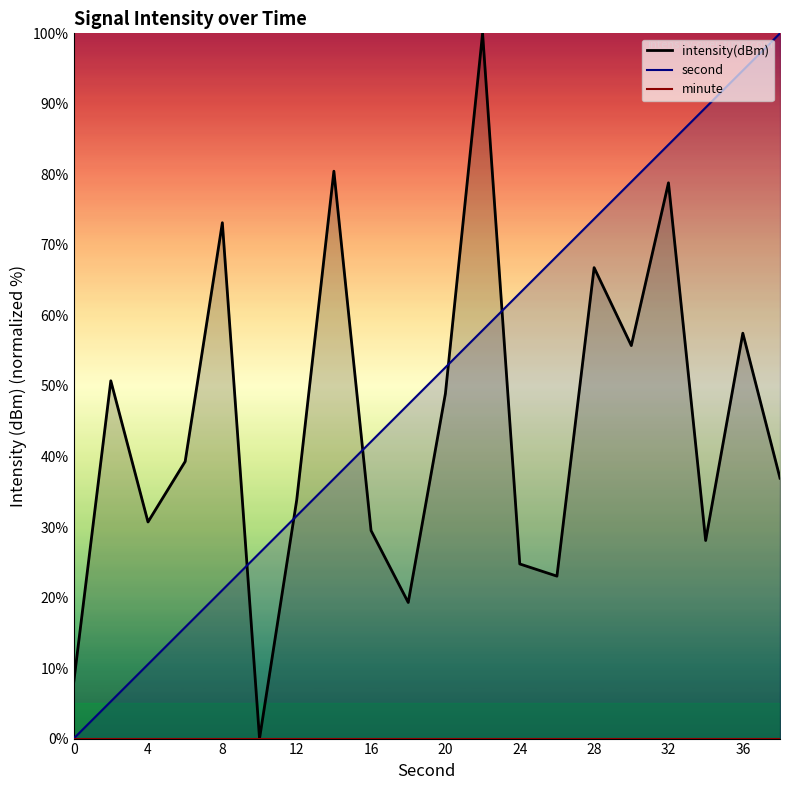

Which label corresponds to the largest value in the chart?

38